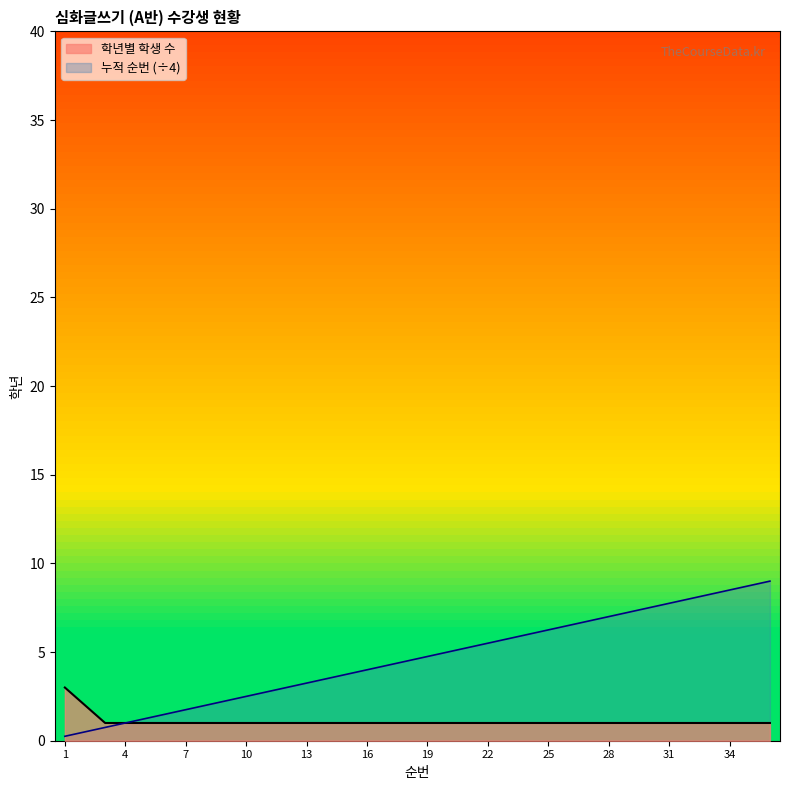

What is the difference between the maximum and minimum values?

8.8